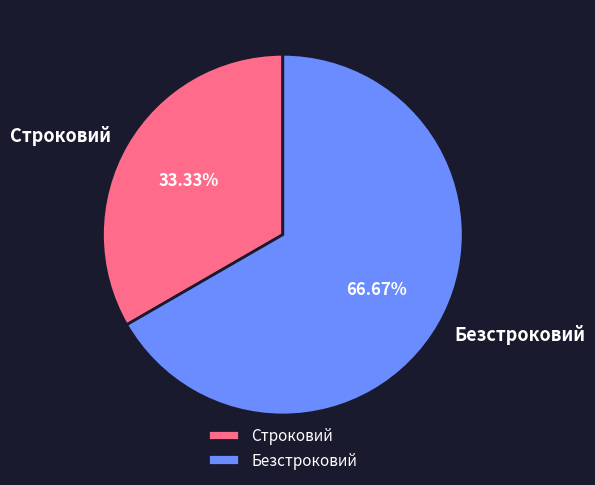

The Строковий slice represents 33% of the pie. True or false?

True